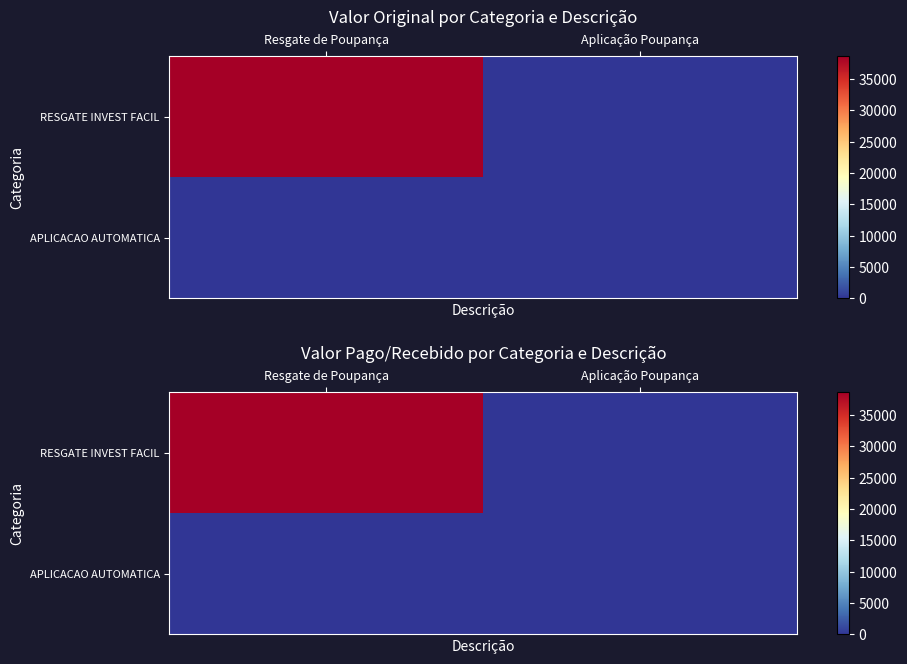

Between Resgate de Poupança and Aplicação Poupança, which is larger?

Resgate de Poupança